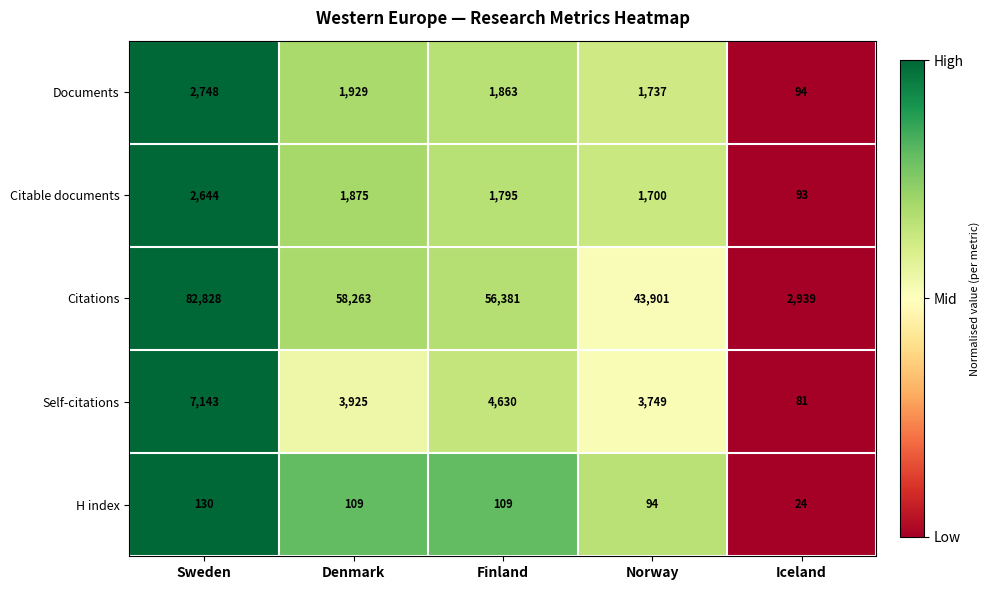

What is the sum of the Documents values at Iceland and Finland?

1957